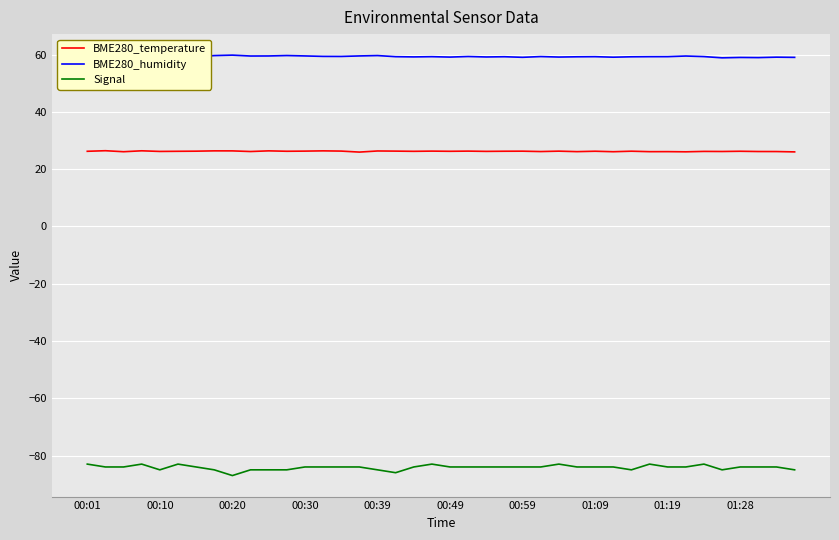

True or false: Signal and BME280_humidity cross at least once.

False